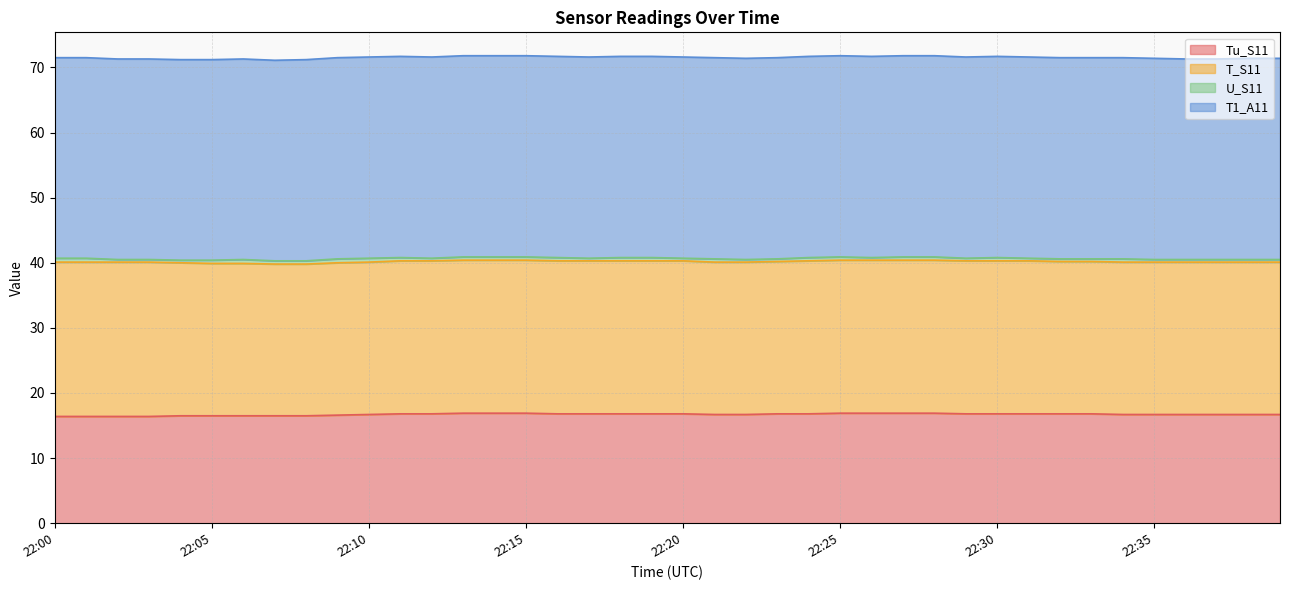

At which label is U_S11 closest to 0?

22:02